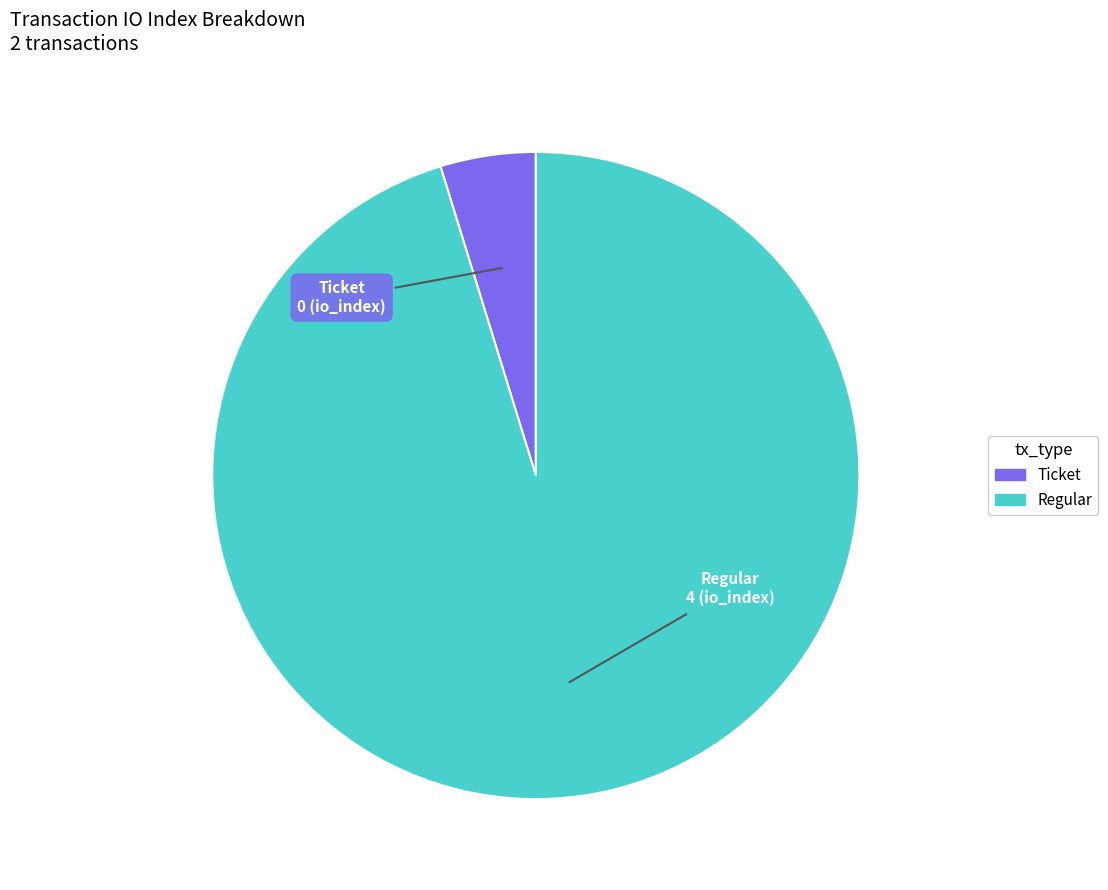

Which slice is the largest?

Regular